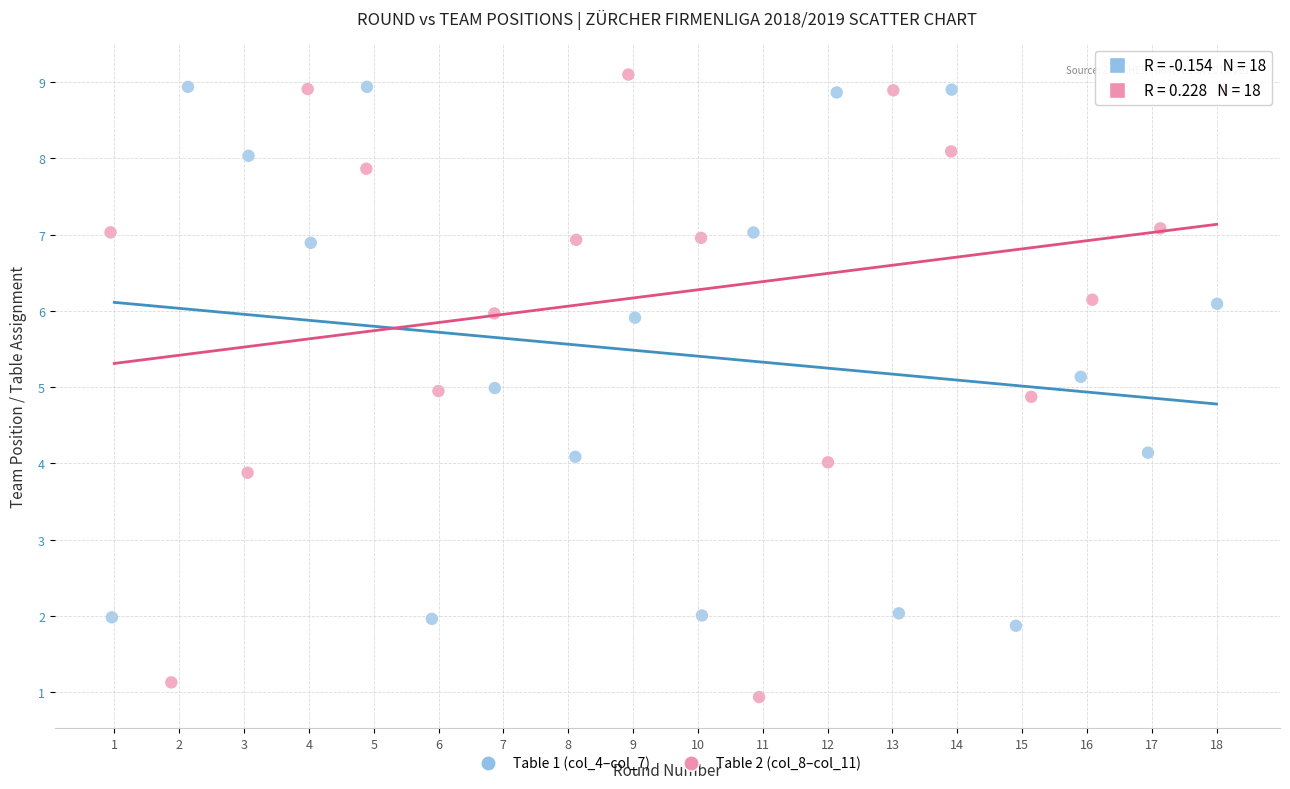

Which series has the largest Y range (max minus min)?

Table 2 (col_8–col_11)